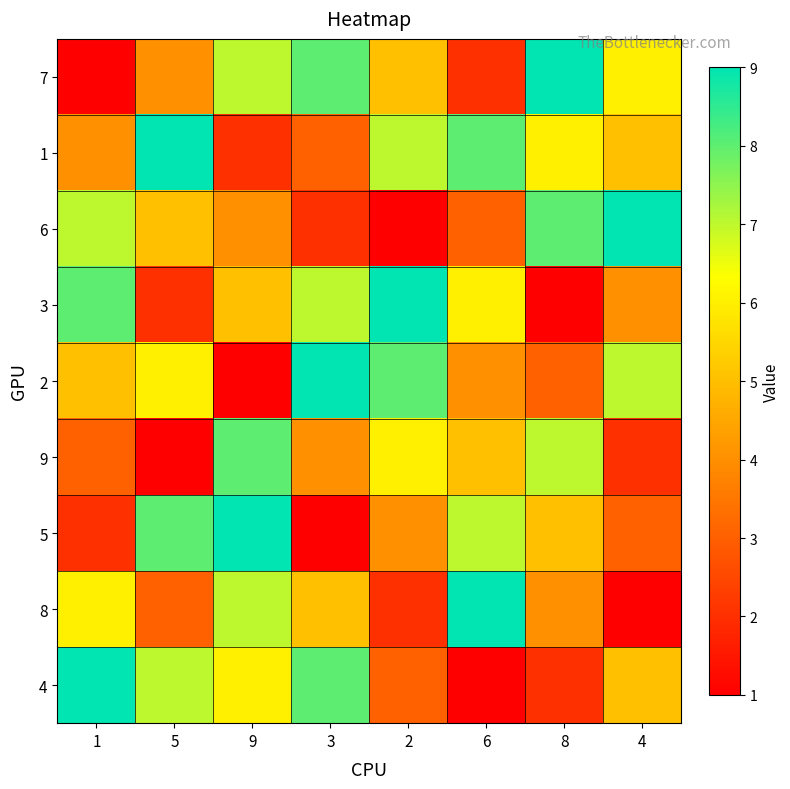

Reading right to left, extract all data points from this chart.

7: 4=6	8=9	6=2	2=5	3=8	9=7	5=4	1=1
1: 4=5	8=6	6=8	2=7	3=3	9=2	5=9	1=4
6: 4=9	8=8	6=3	2=1	3=2	9=4	5=5	1=7
3: 4=4	8=1	6=6	2=9	3=7	9=5	5=2	1=8
2: 4=7	8=3	6=4	2=8	3=9	9=1	5=6	1=5
9: 4=2	8=7	6=5	2=6	3=4	9=8	5=1	1=3
5: 4=3	8=5	6=7	2=4	3=1	9=9	5=8	1=2
8: 4=1	8=4	6=9	2=2	3=5	9=7	5=3	1=6
4: 4=5	8=2	6=1	2=3	3=8	9=6	5=7	1=9